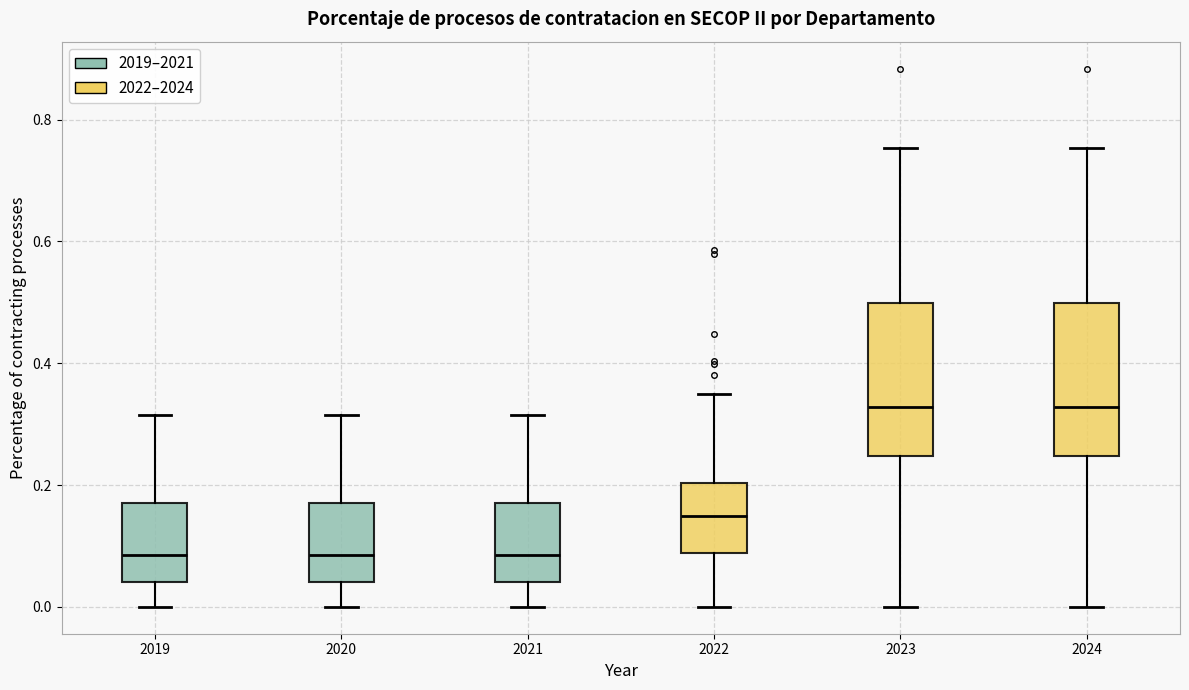

Reading left to right, transcribe this box plot: for each box, give where its median line is, the range the box spans, and where its two whiskers end, as read against the y-axis. The values are not printed on the chart, so give them approximately, as read against the axis.

2019: median 0.08, box 0.04 to 0.18, whiskers 0.00 to 0.32
2020: median 0.08, box 0.04 to 0.18, whiskers 0.00 to 0.32
2021: median 0.08, box 0.04 to 0.18, whiskers 0.00 to 0.32
2022: median 0.14, box 0.08 to 0.20, whiskers 0.00 to 0.34
2023: median 0.32, box 0.24 to 0.50, whiskers 0.00 to 0.76
2024: median 0.32, box 0.24 to 0.50, whiskers 0.00 to 0.76